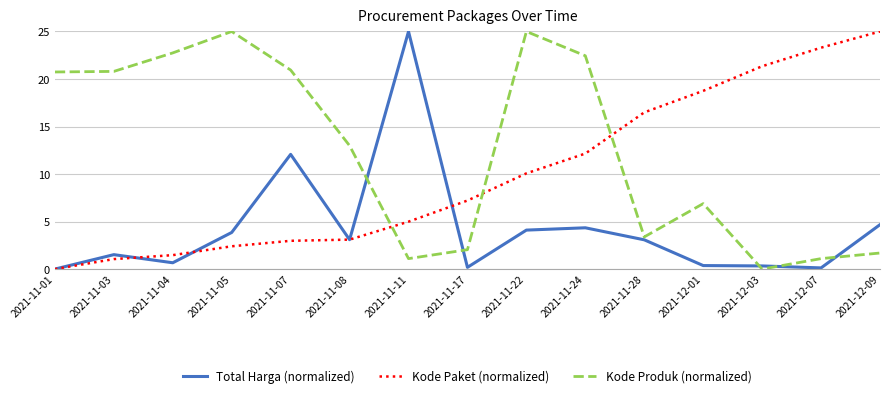

What is the average value of the Total Harga (normalized) series?

4.2